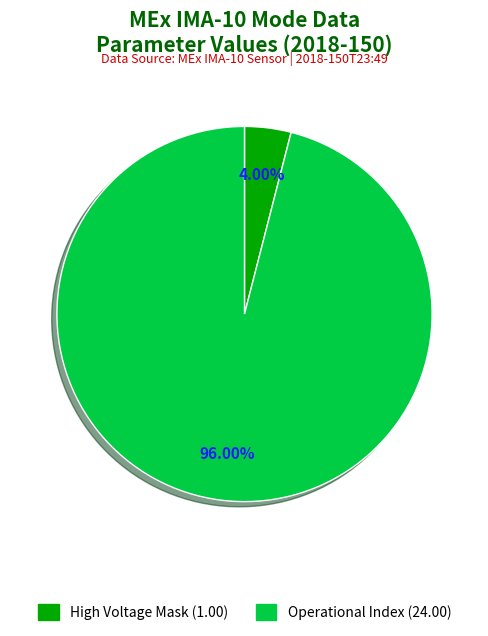

Is there any slice that represents more than half of the pie?

Yes